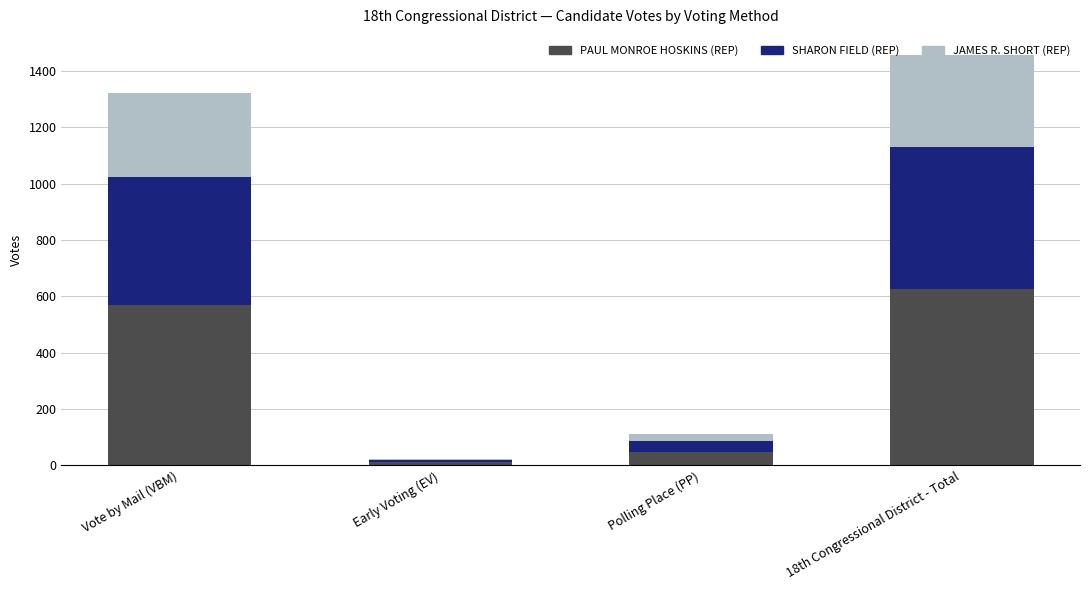

The PAUL MONROE HOSKINS (REP) series shows 569 at Vote by Mail (VBM). True or false?

True